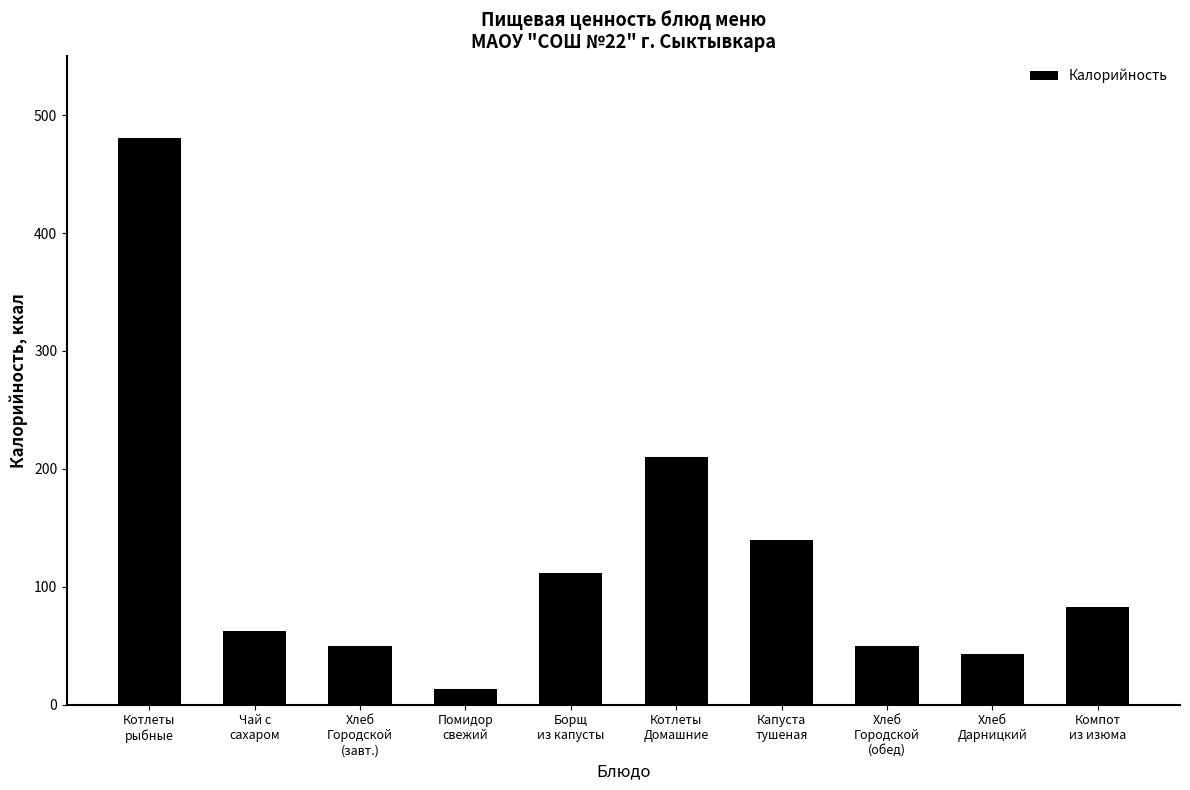

How many series are shown in this chart?

1